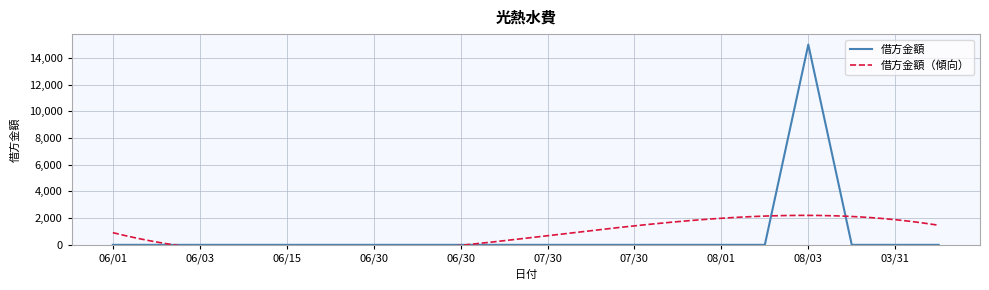

At which category does the chart reach its minimum across all series?

06/01